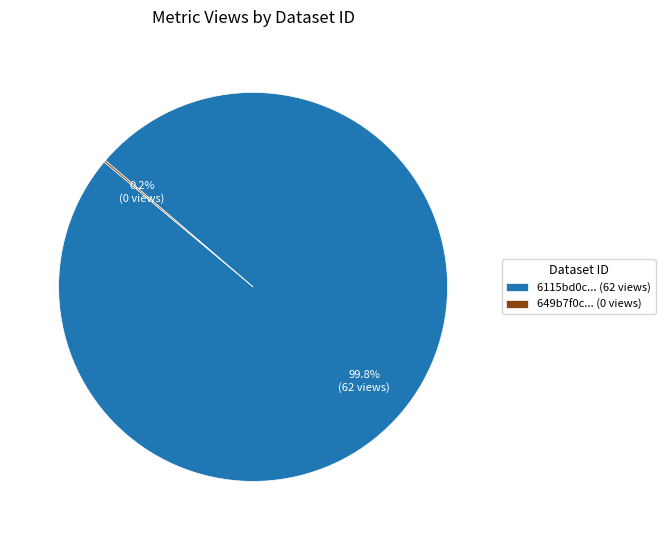

What is the largest slice in the pie chart?

6115bd0c... (62 views)